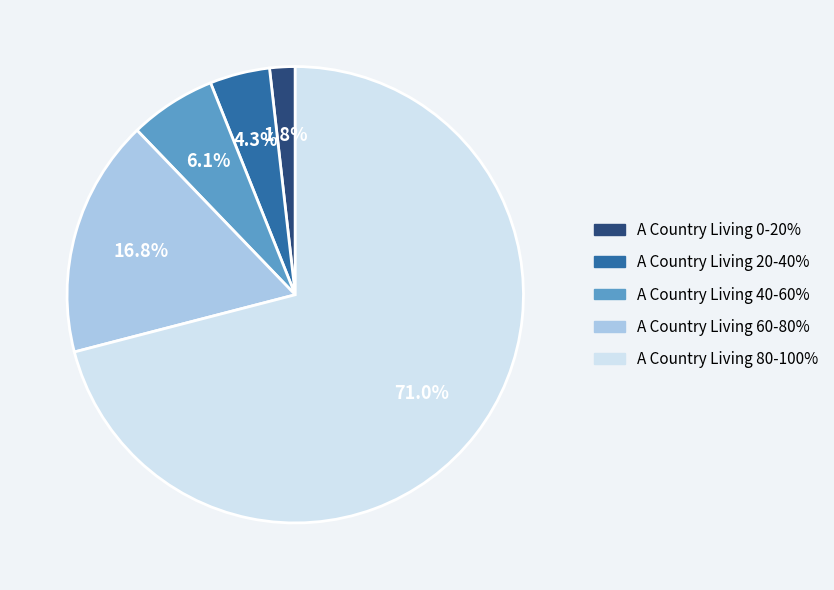

Count the number of slices in the pie.

5